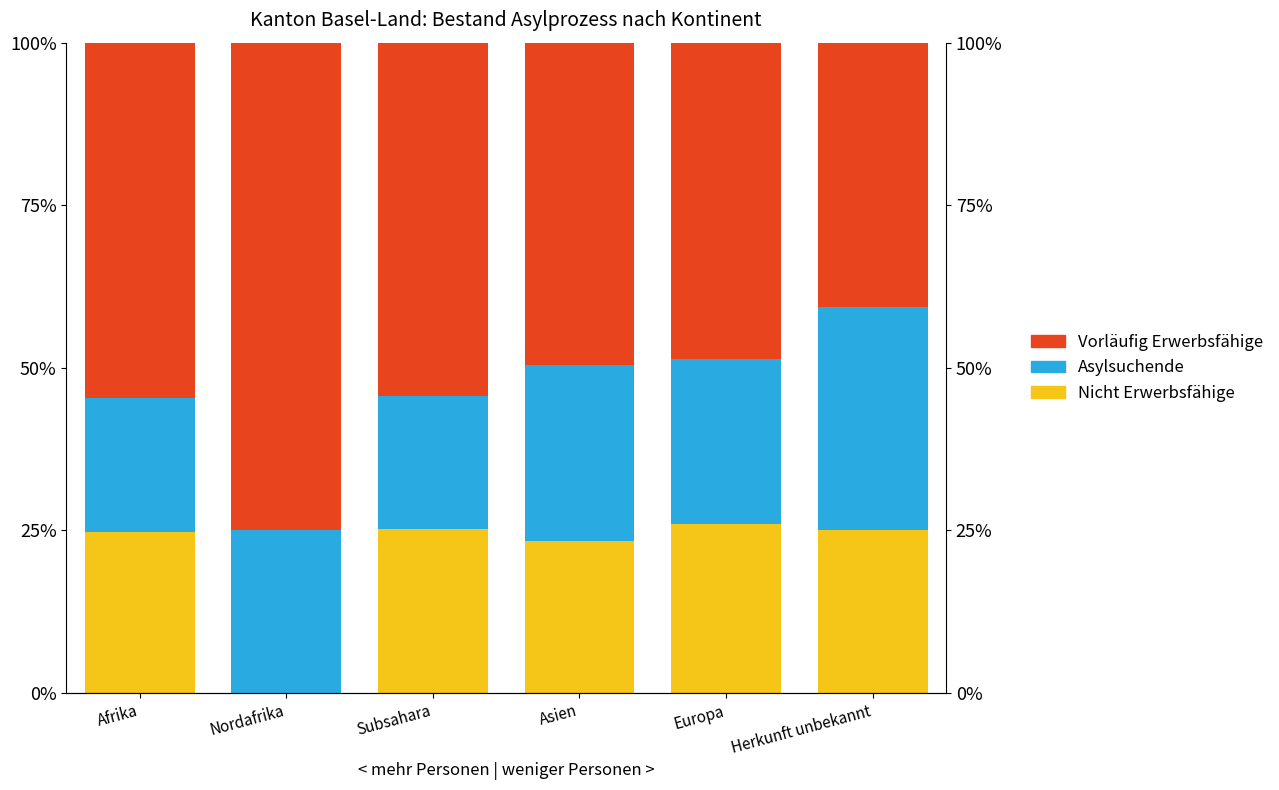

Between Europa and Herkunft unbekannt, which is larger?

Europa